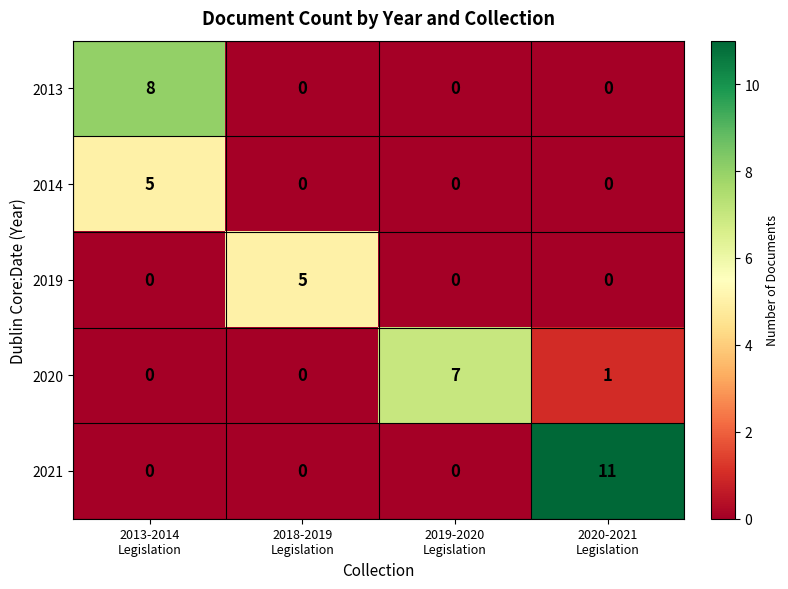

What is the average value of the 2021 series?

3